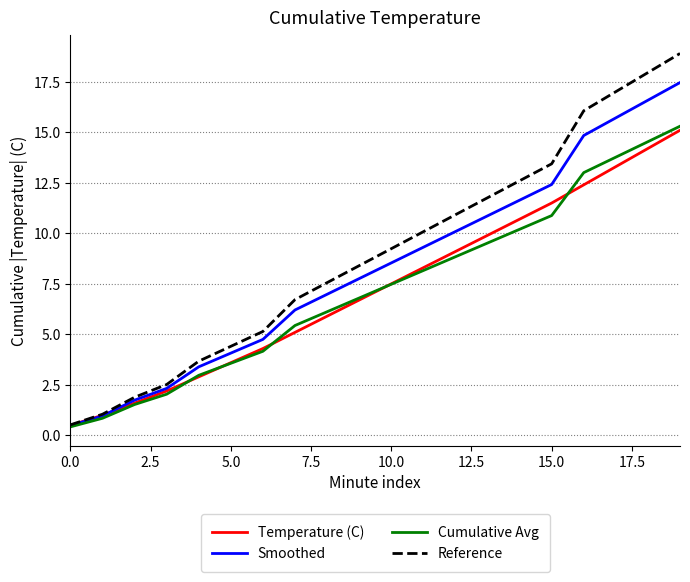

How many lines are shown in the chart?

4